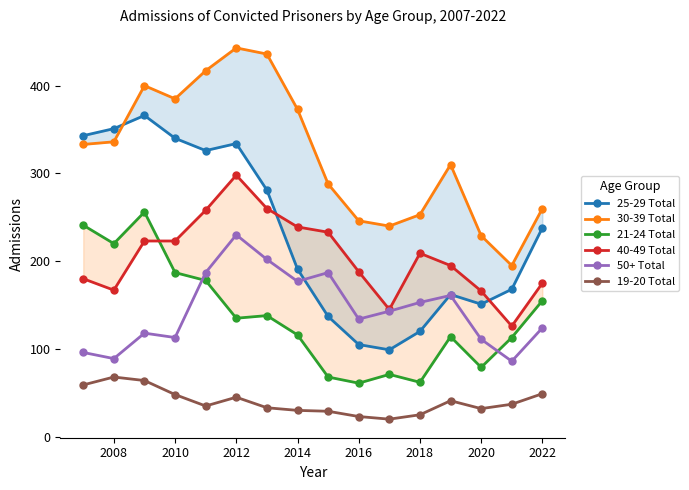

What is the maximum value shown in the chart?

443